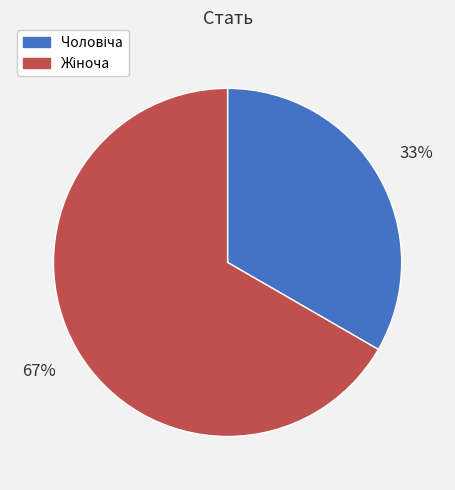

To the nearest percent, what is the average slice percentage?

50%